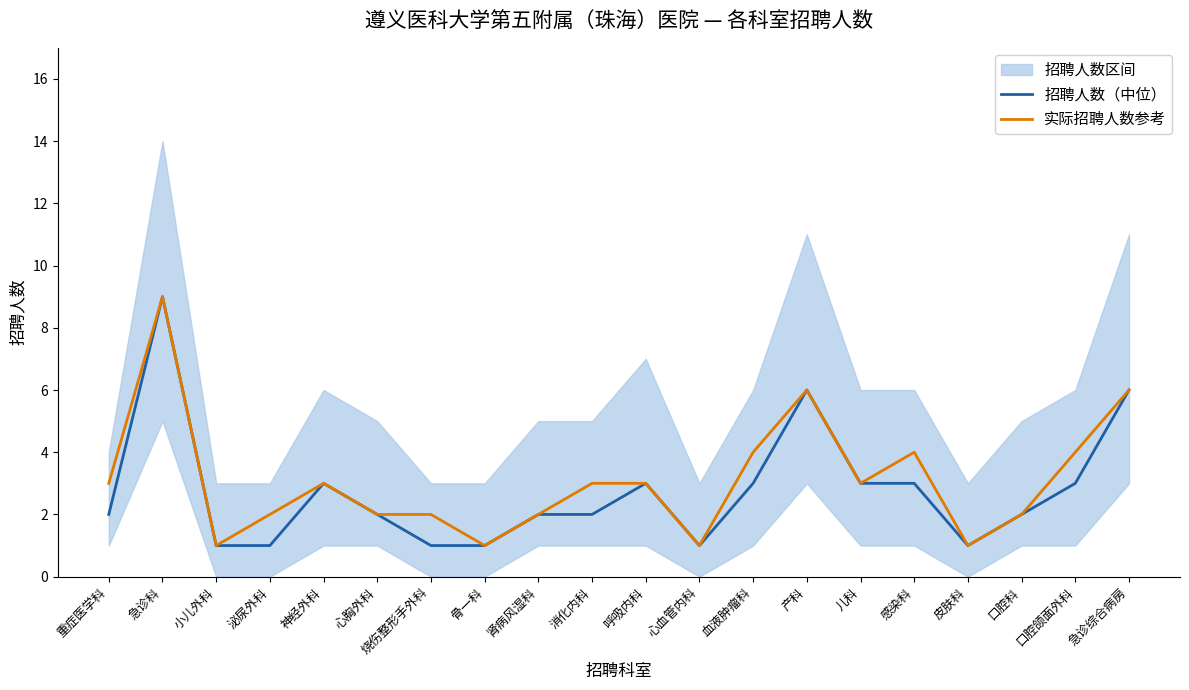

Does the chart have visible grid lines?

No